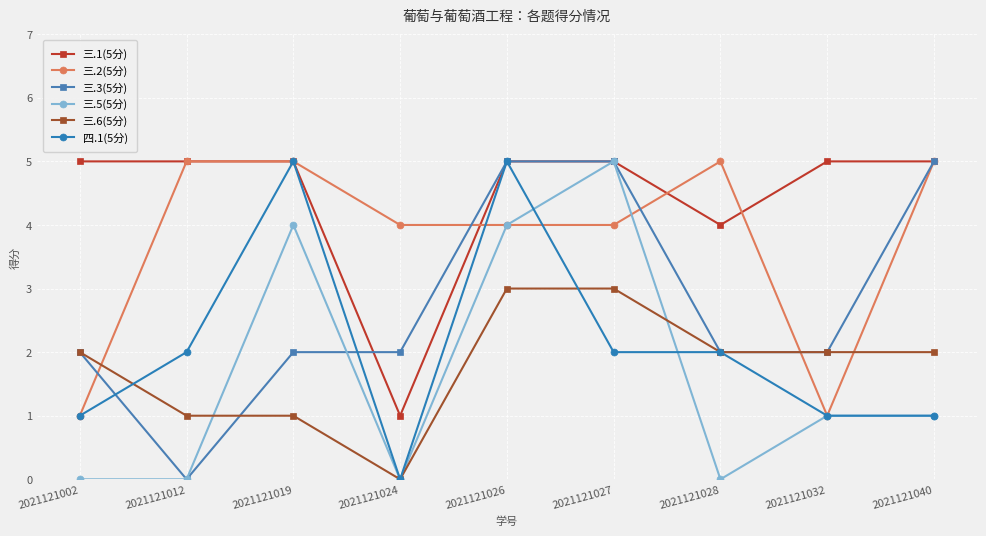

What is the approximate value of 三.5(5分) at 2021121019?

4